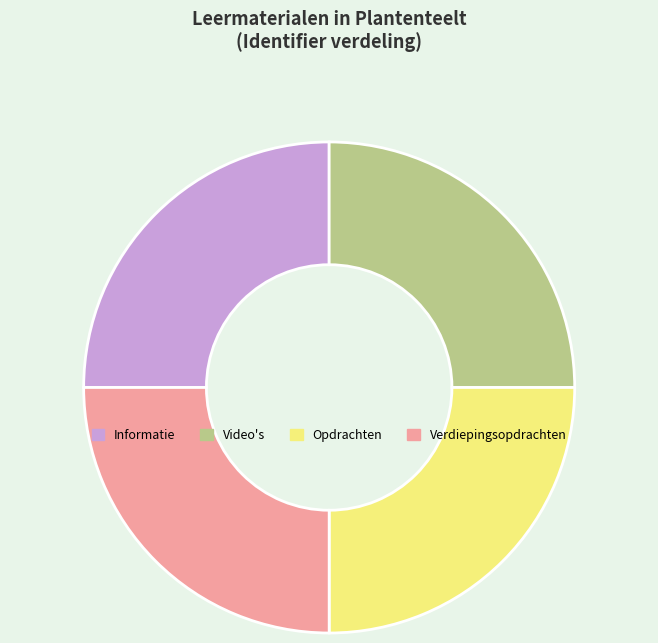

True or false: Video's accounts for 25% of the total.

True